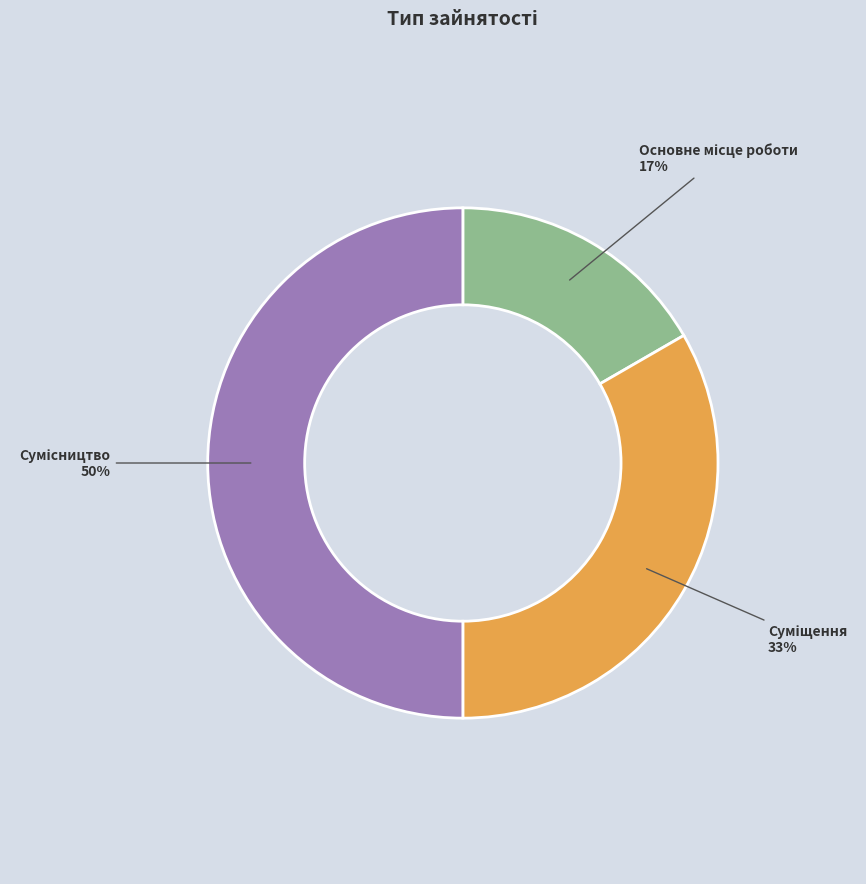

To the nearest percent, what is the average slice percentage?

33%